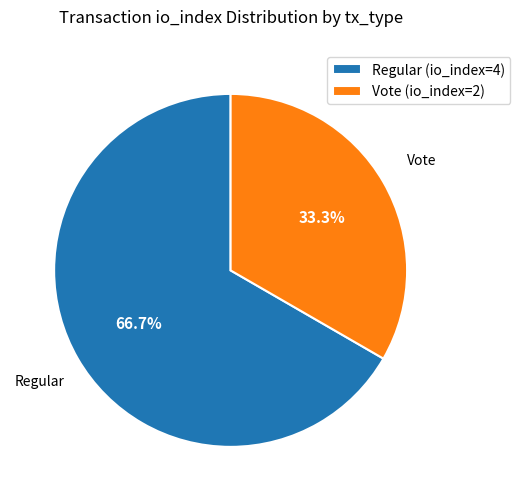

Count the number of slices in the pie.

2